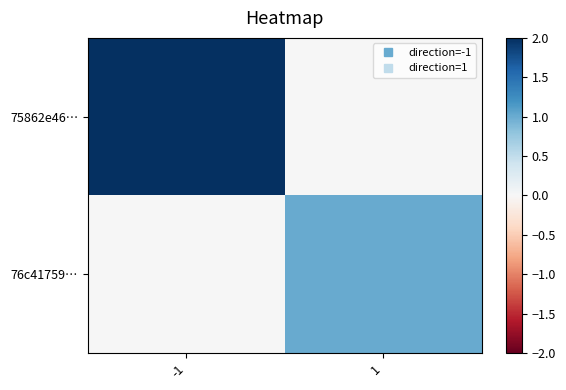

Which series changed the most between -1 and 1?

75862e46…